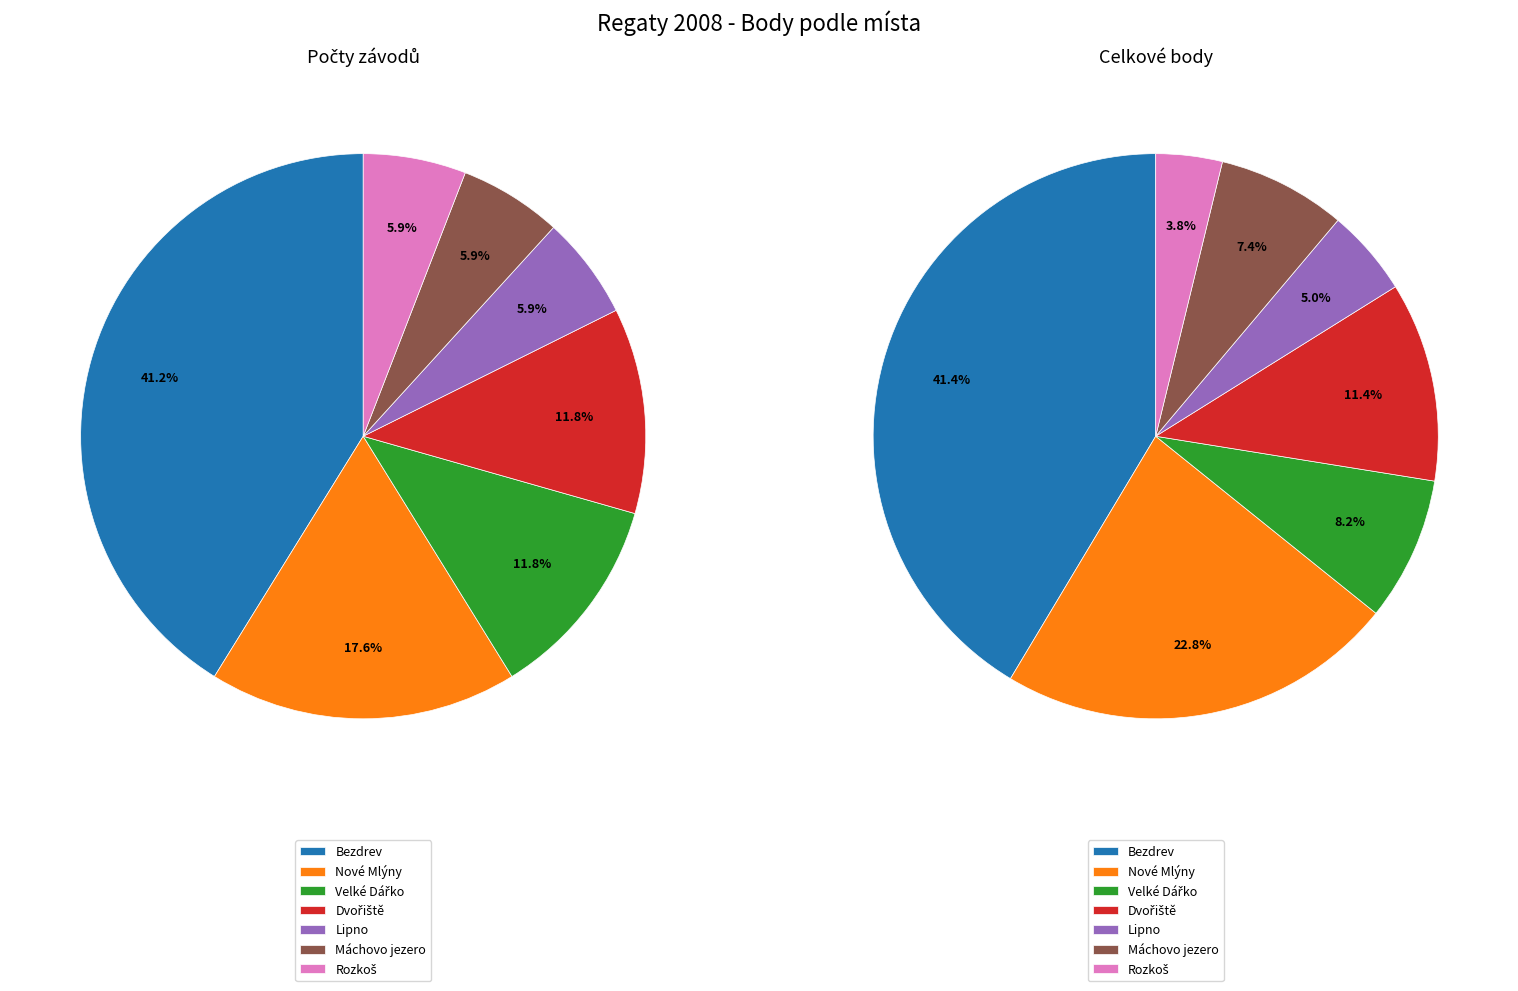

How many segments does this pie chart have?

7